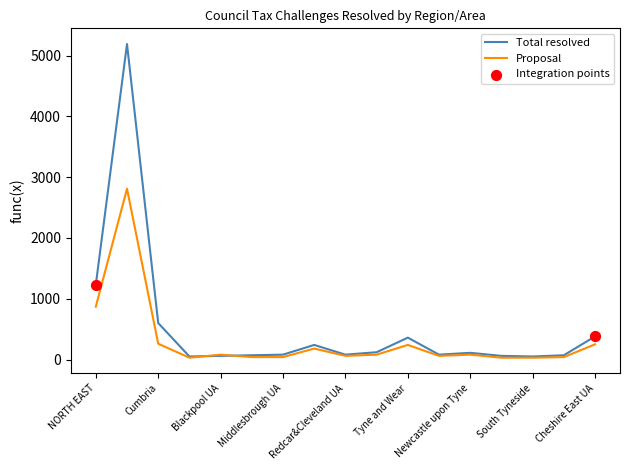

Which series has the largest total across all categories?

Total resolved